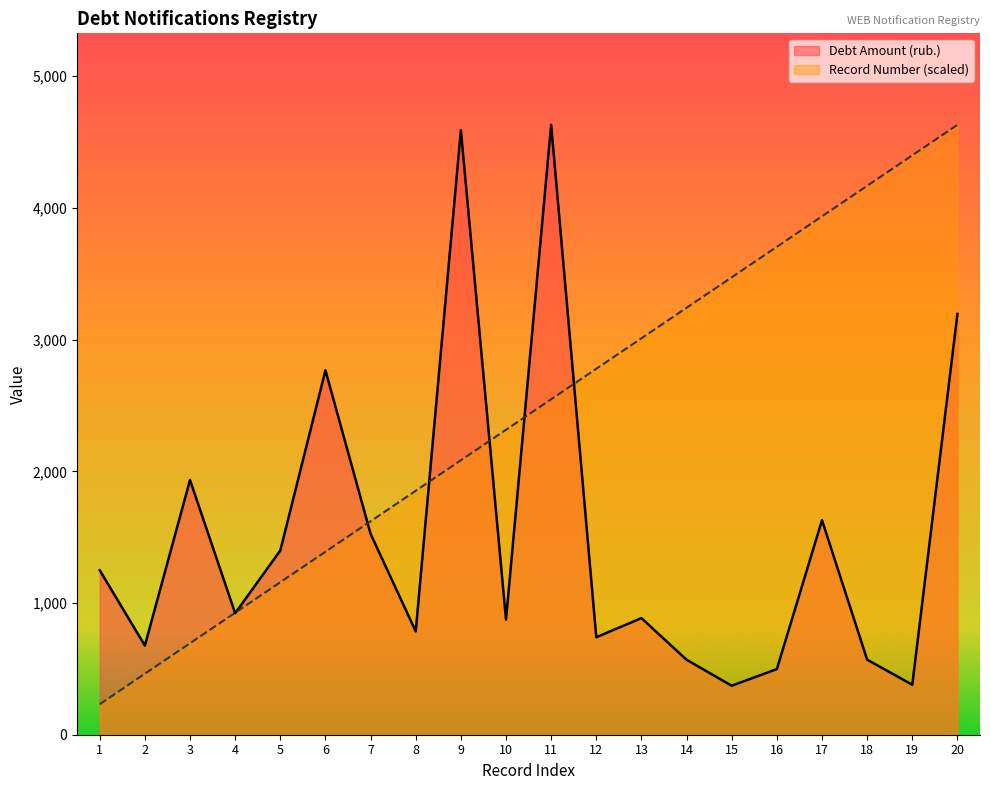

How many lines are shown in the chart?

2